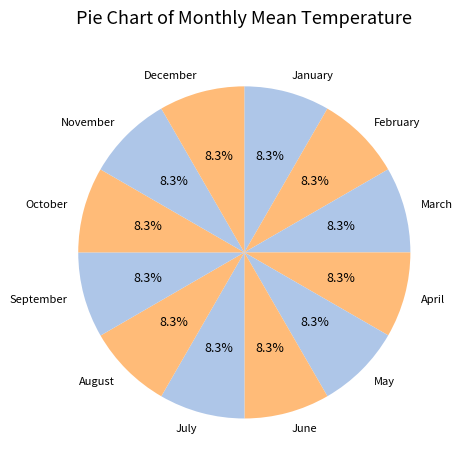

Approximately how many times larger is the value at February compared to March?

1.0